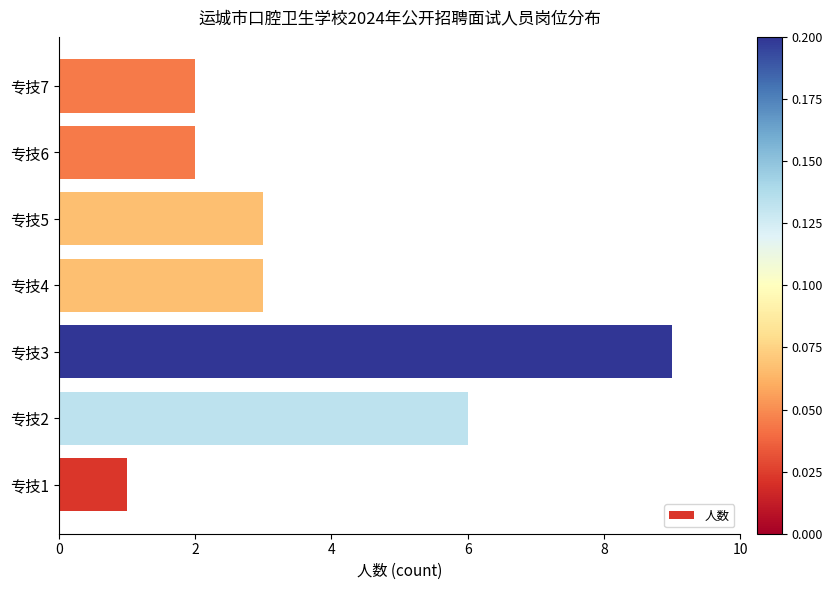

Count the values in the range 2 to 6.

5